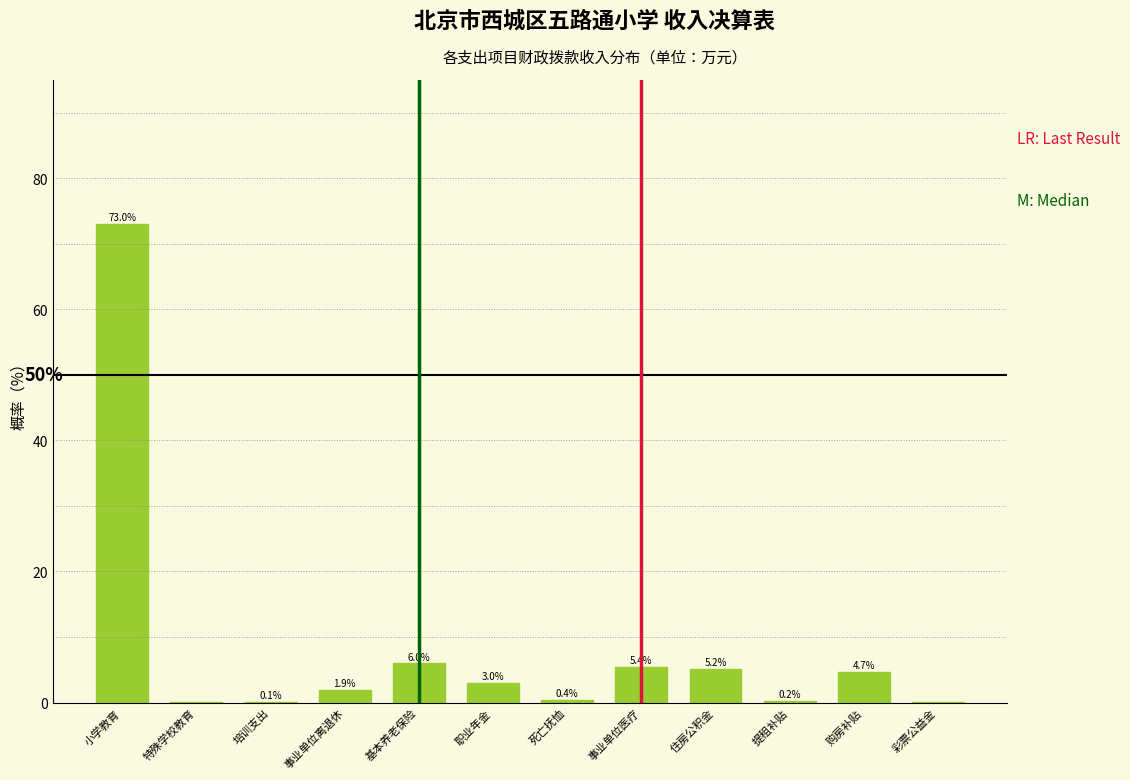

At which category does the chart reach its peak across all series?

小学教育